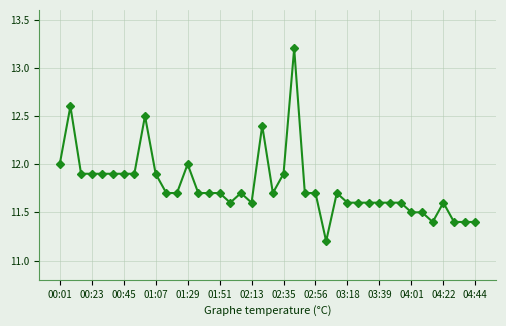

True or false: the data has more than 2 interior local peaks.

True